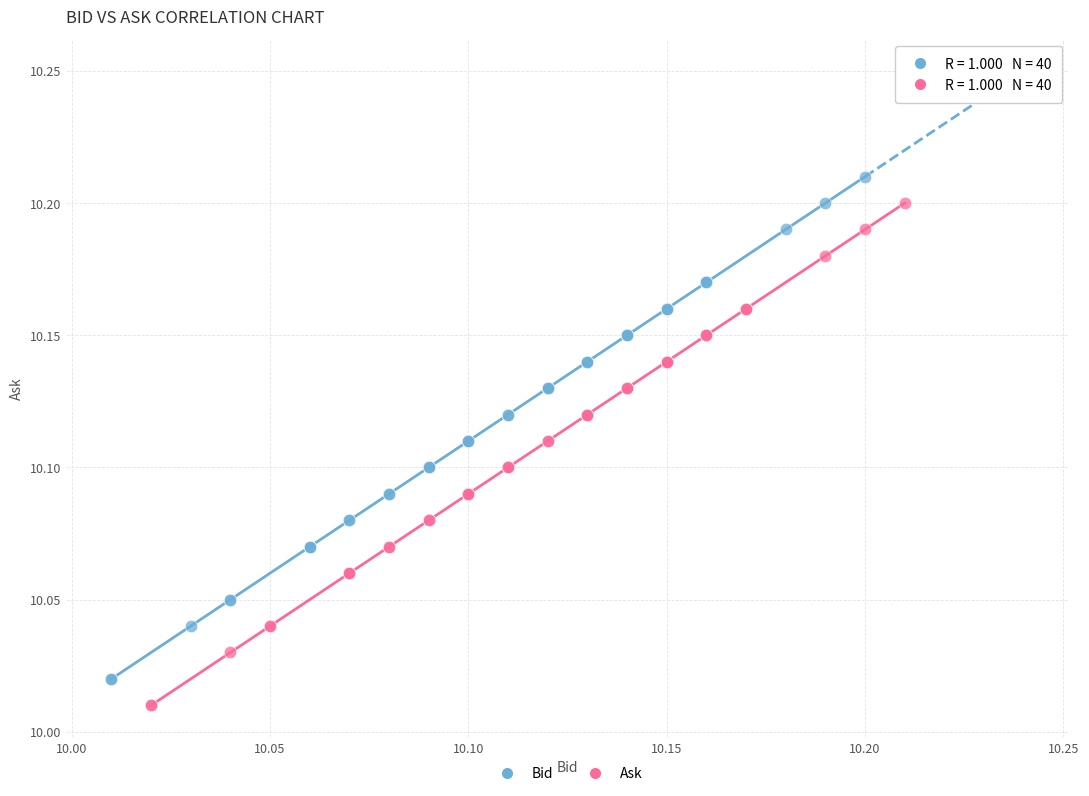

What are all the series names shown in the legend?

Bid, Ask